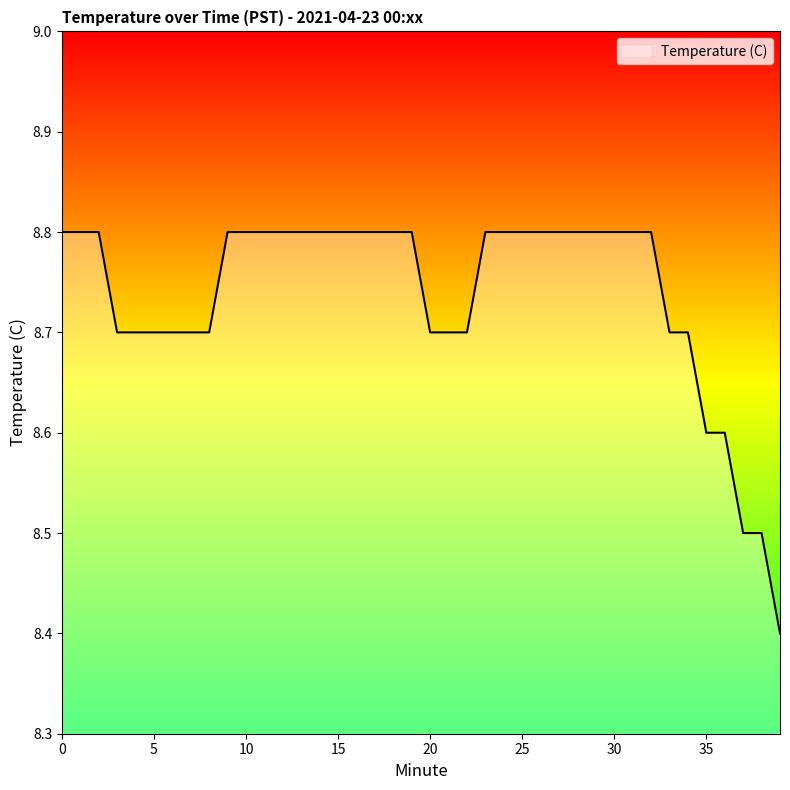

Which category has the lowest value across all series?

39